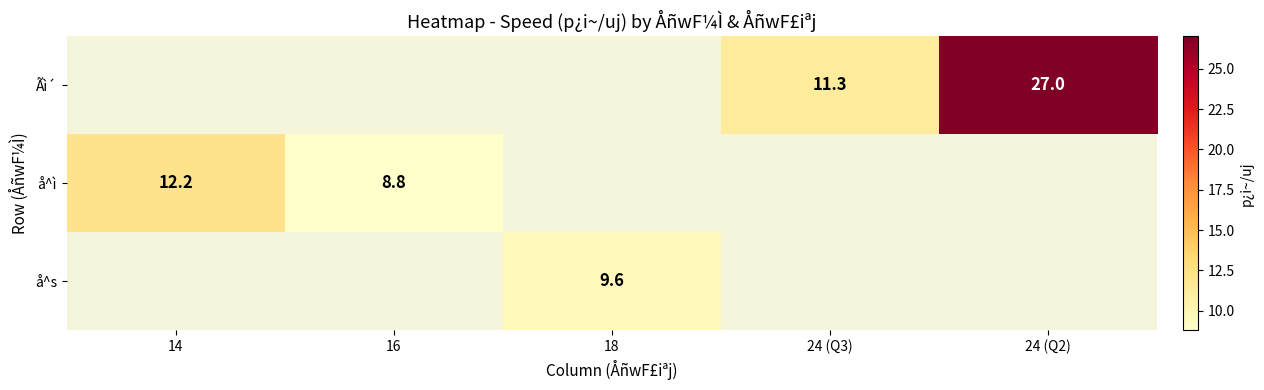

The value of Ãì´ at 24 (Q3) is 18.6. True or false?

False